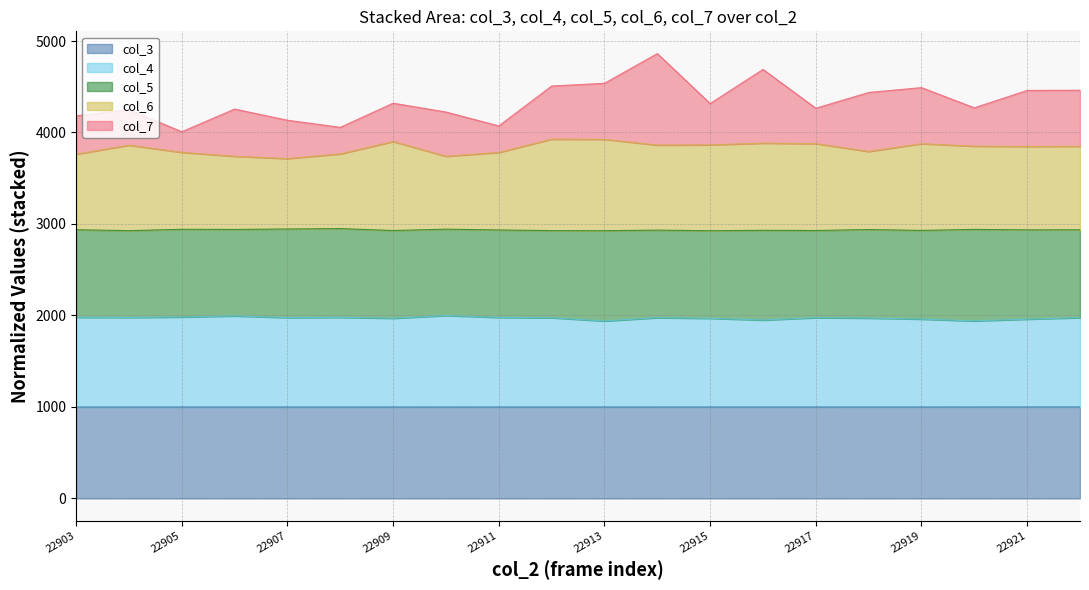

What is the difference between the maximum and minimum values in the col_4 series?

59.9